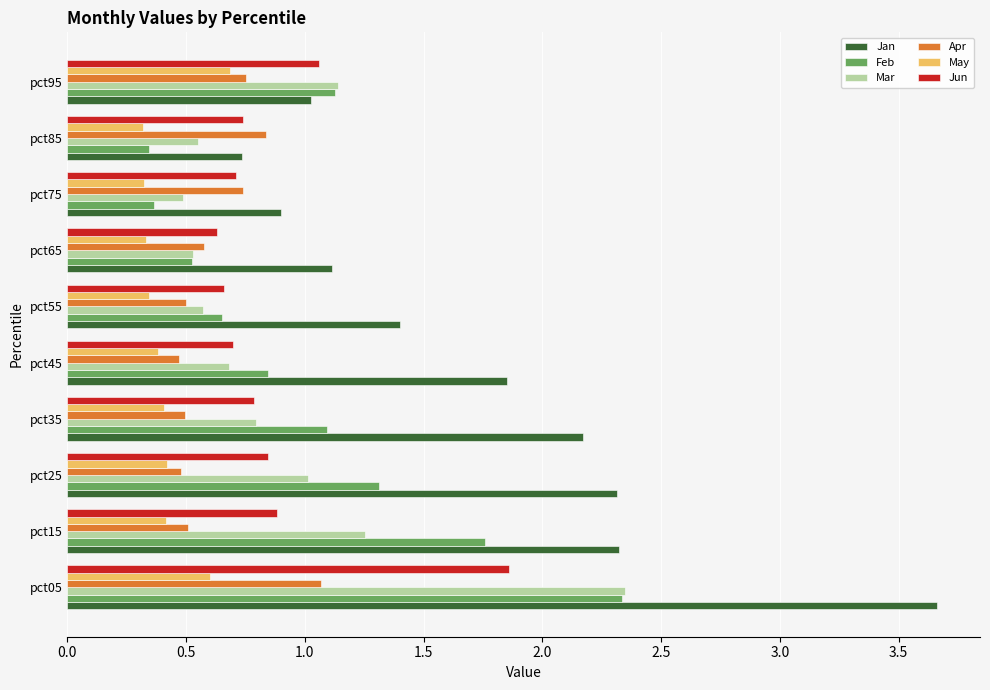

What is the total value across all series at pct45?

4.9